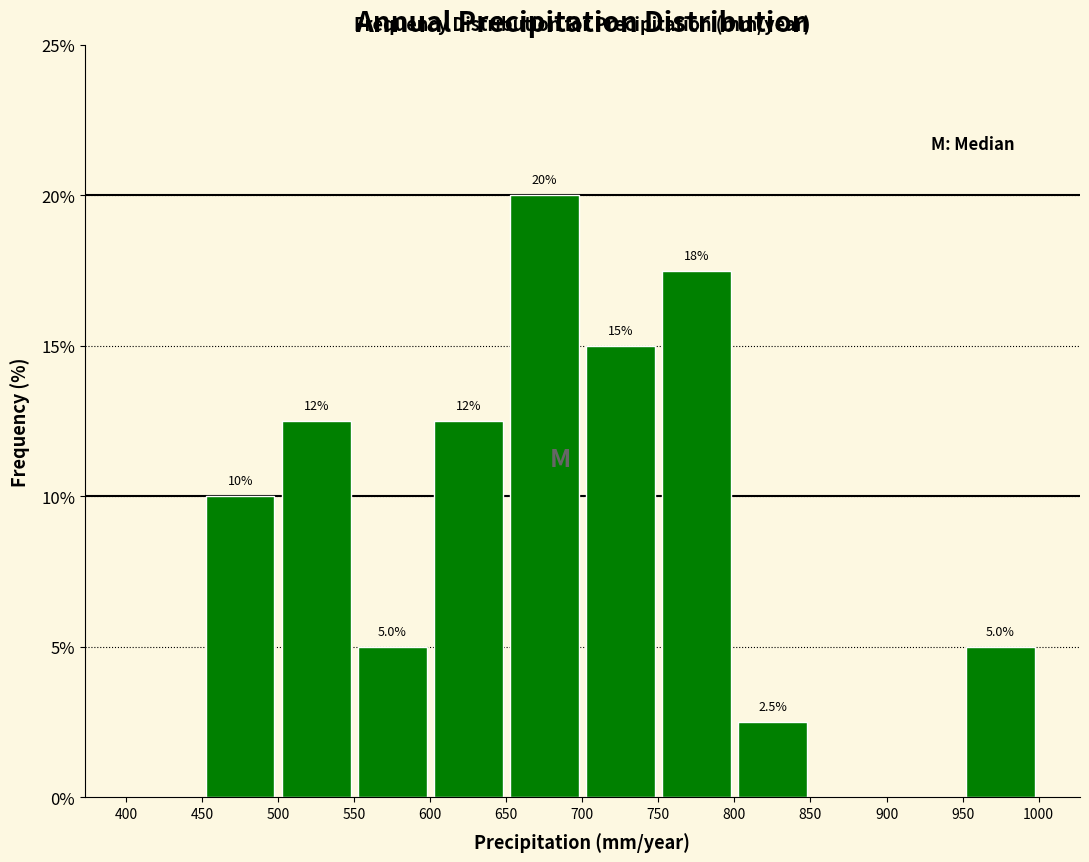

Over which range of the x-axis is the bar tallest?

650 to 700